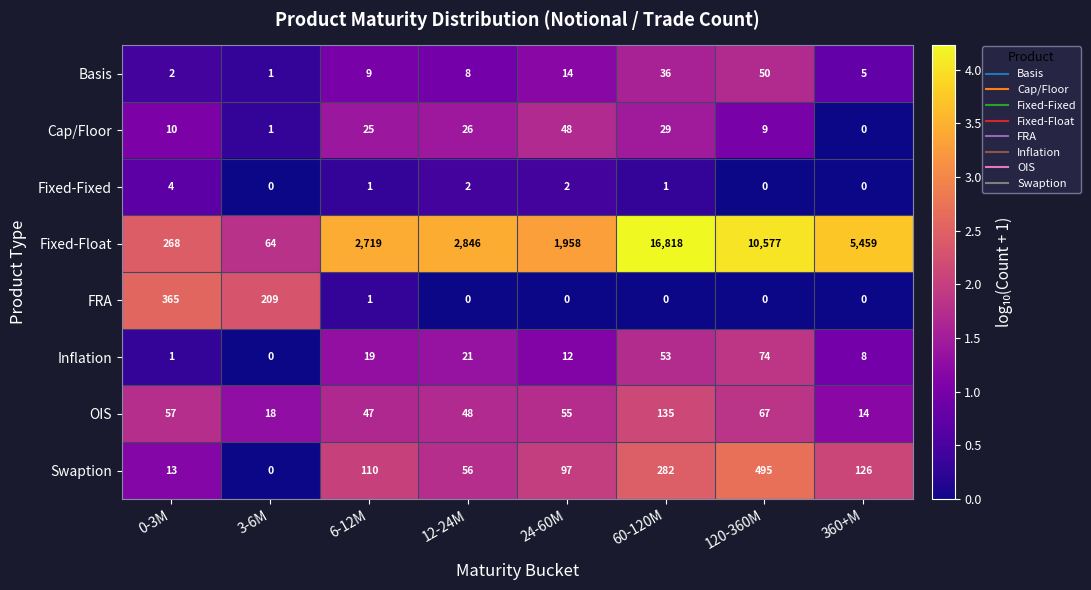

Which series changed the most between 12-24M and 60-120M?

Fixed-Float